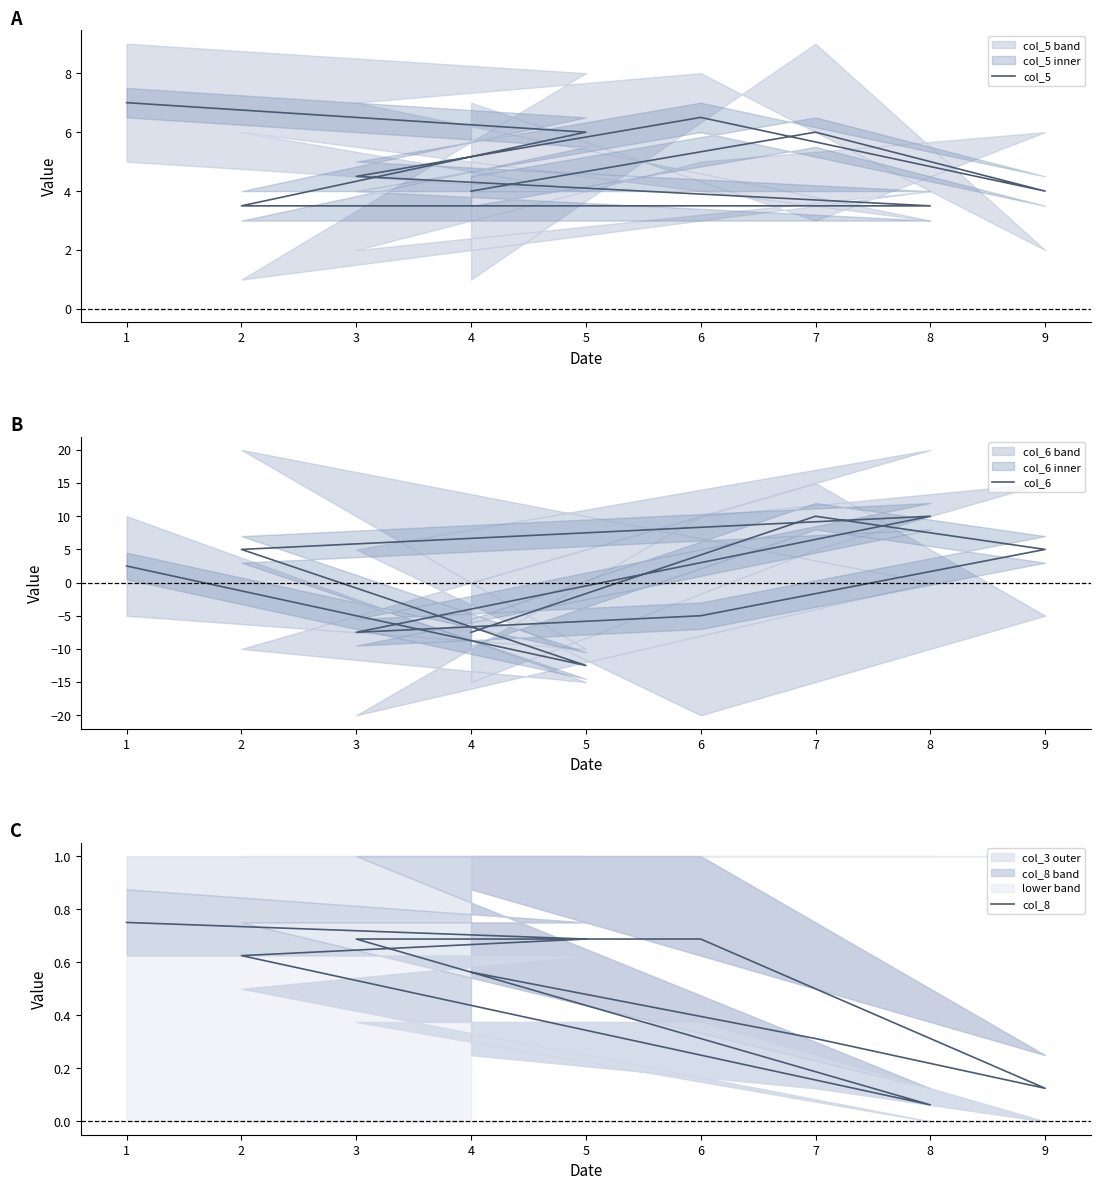

The col_8 series shows 0.6 at 2. True or false?

True